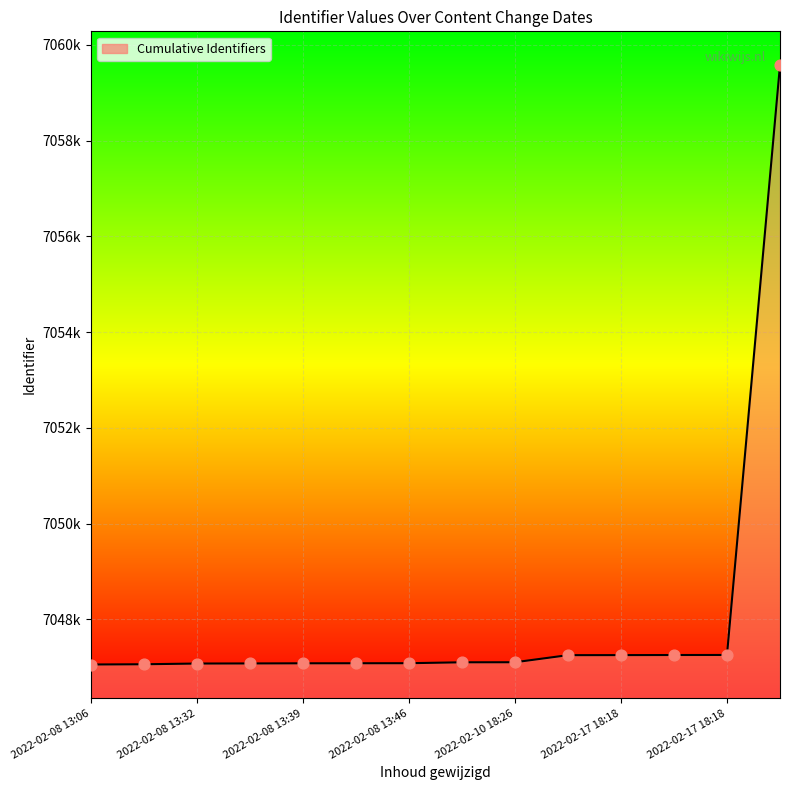

Does the chart have visible grid lines?

Yes